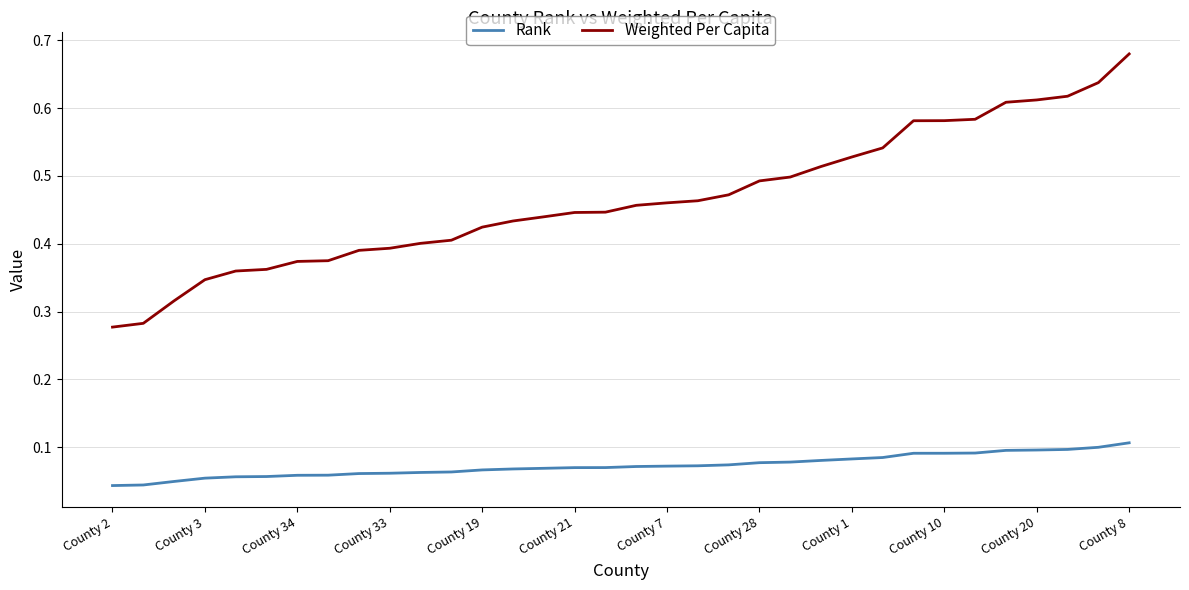

True or false: Rank and Weighted Per Capita intersect in this chart.

False